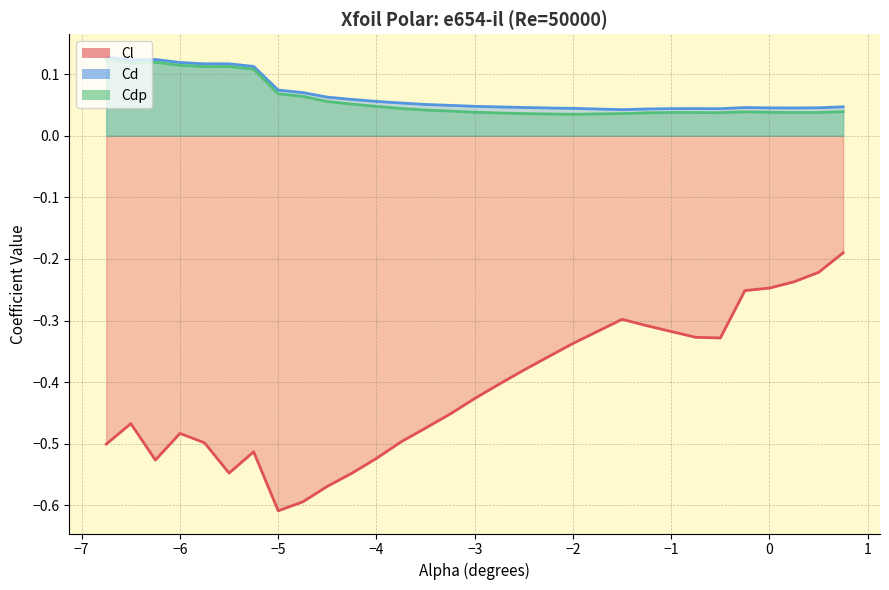

Is the value of Cdp at −3 greater than the value of Cl at −5?

Yes